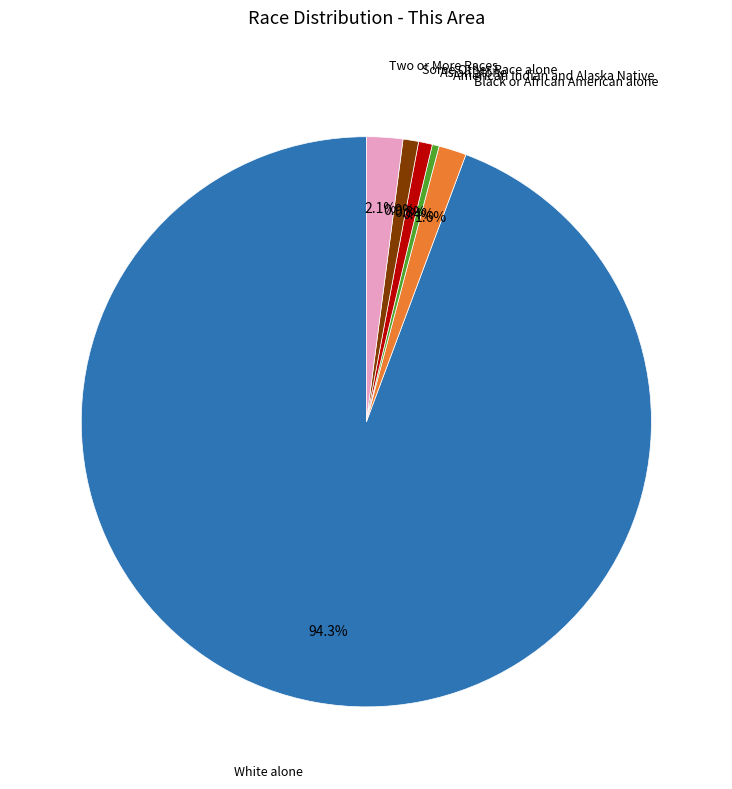

Does any single category account for the majority?

Yes